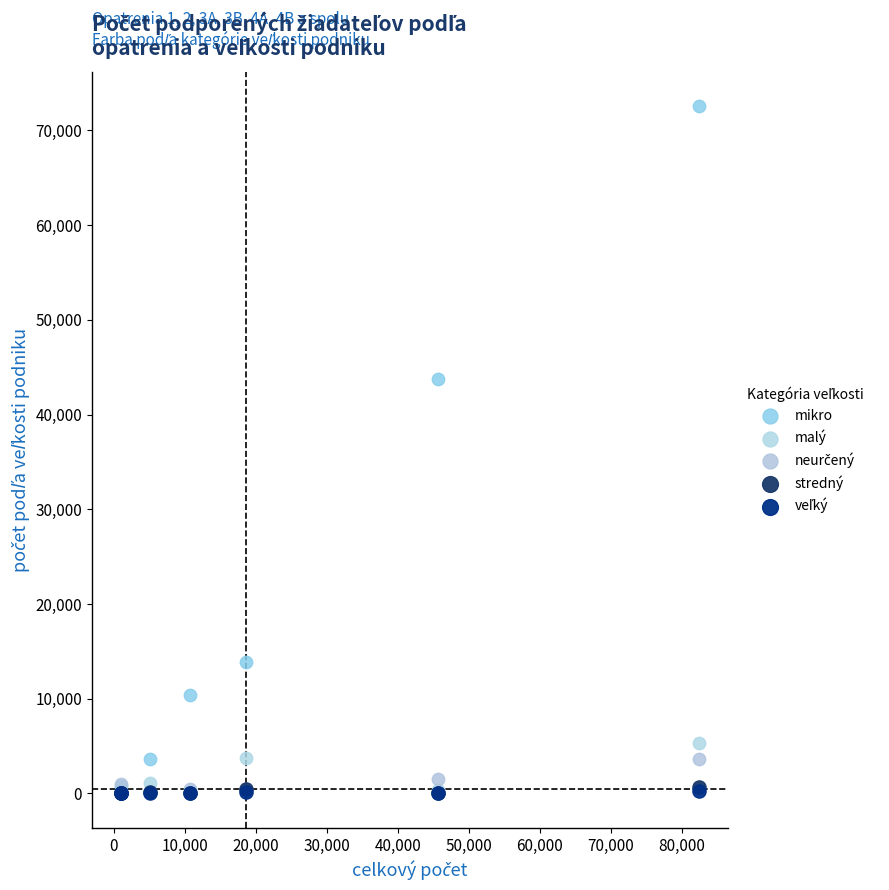

Which series contains the highest Y value?

mikro